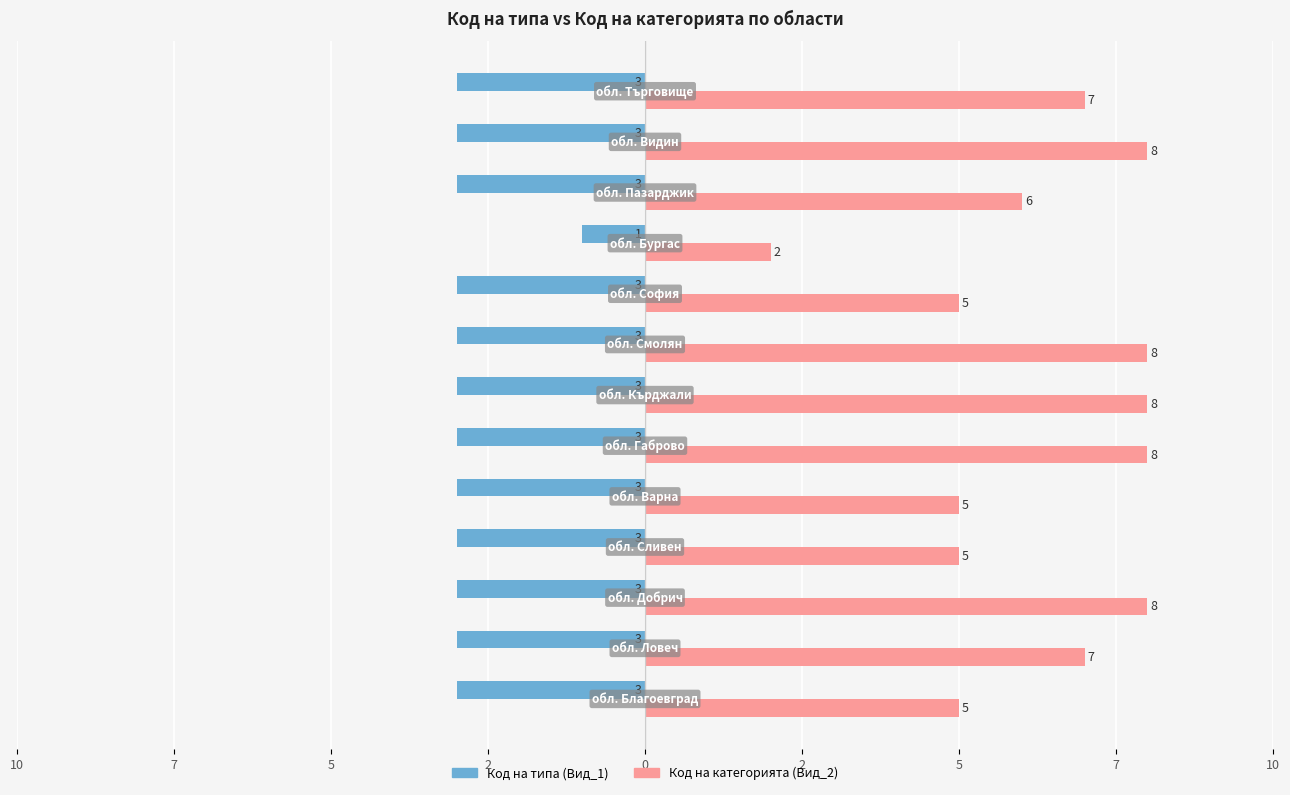

What is the value of the Код на категорията (Вид_2) bar at the 1st from the left?

5